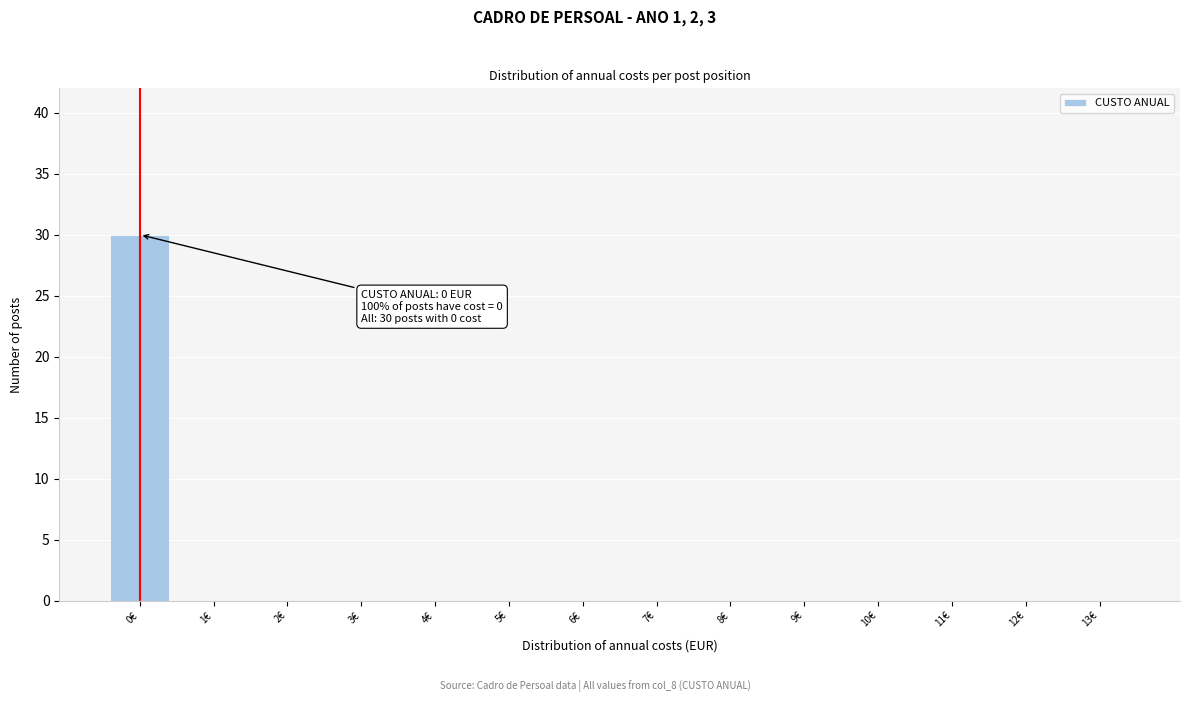

Reading right to left, list all the values displayed in this chart.

13€=0	12€=0	11€=0	10€=0	9€=0	8€=0	7€=0	6€=0	5€=0	4€=0	3€=0	2€=0	1€=0	0€=30